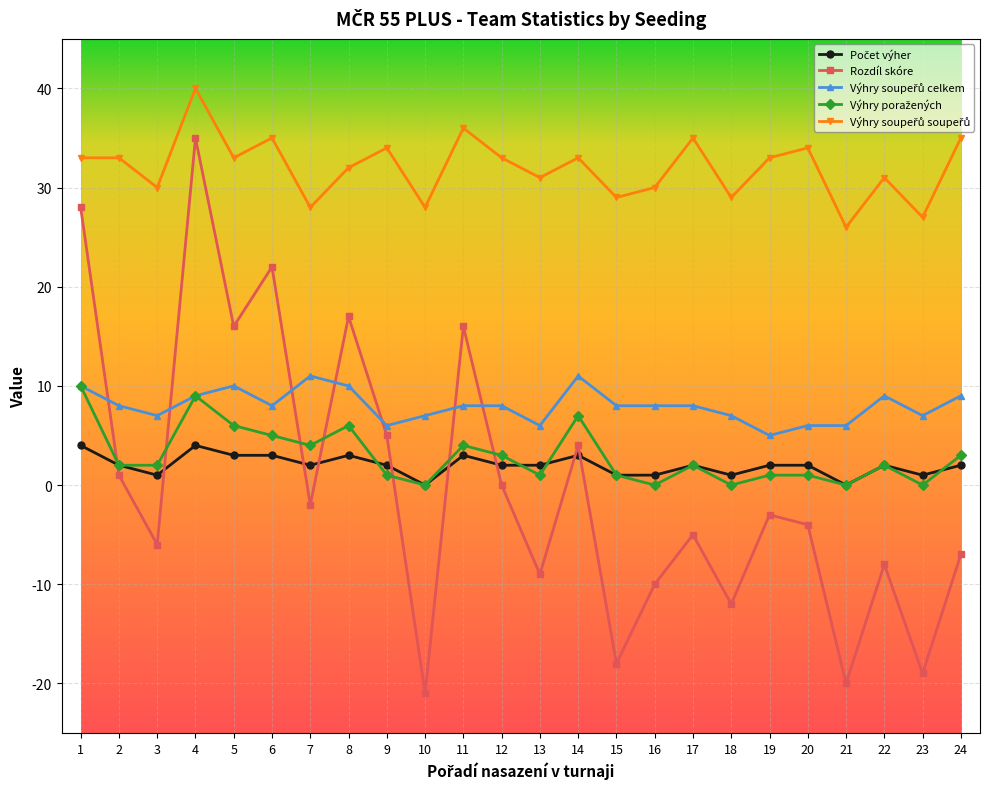

At which category does the chart reach its peak across all series?

4